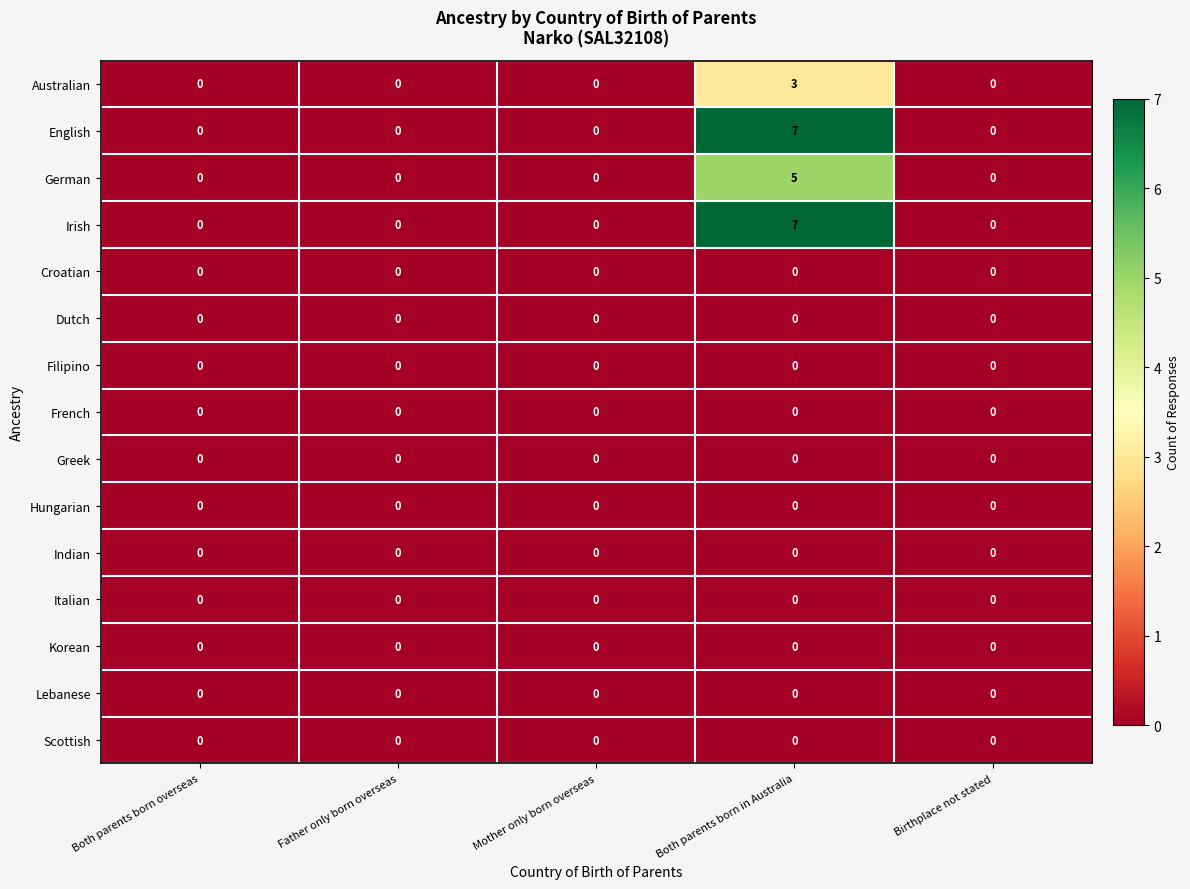

What is the maximum value shown in the chart?

7